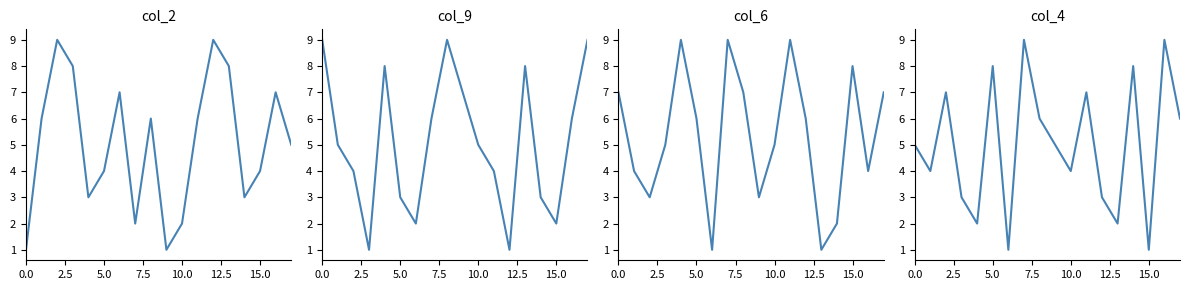

Reading left to right, extract all data points from this chart.

col_2: 1	6	9	8	3	4	7	2	6	1	2	6	9	8	3	4	7	5
col_9: 9	5	4	1	8	3	2	6	9	7	5	4	1	8	3	2	6	9
col_6: 7	4	3	5	9	6	1	9	7	3	5	9	6	1	2	8	4	7
col_4: 5	4	7	3	2	8	1	9	6	5	4	7	3	2	8	1	9	6